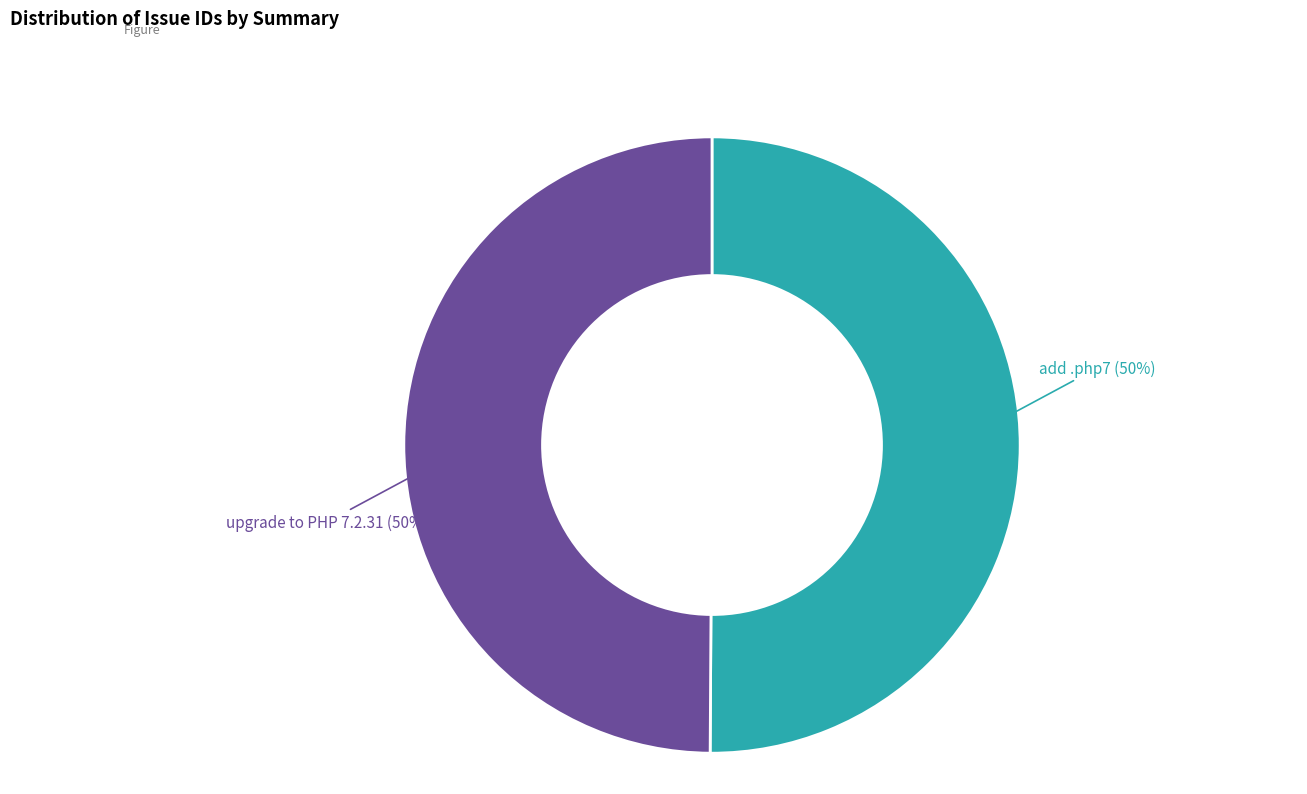

To the nearest percent, what is the average slice percentage?

50%